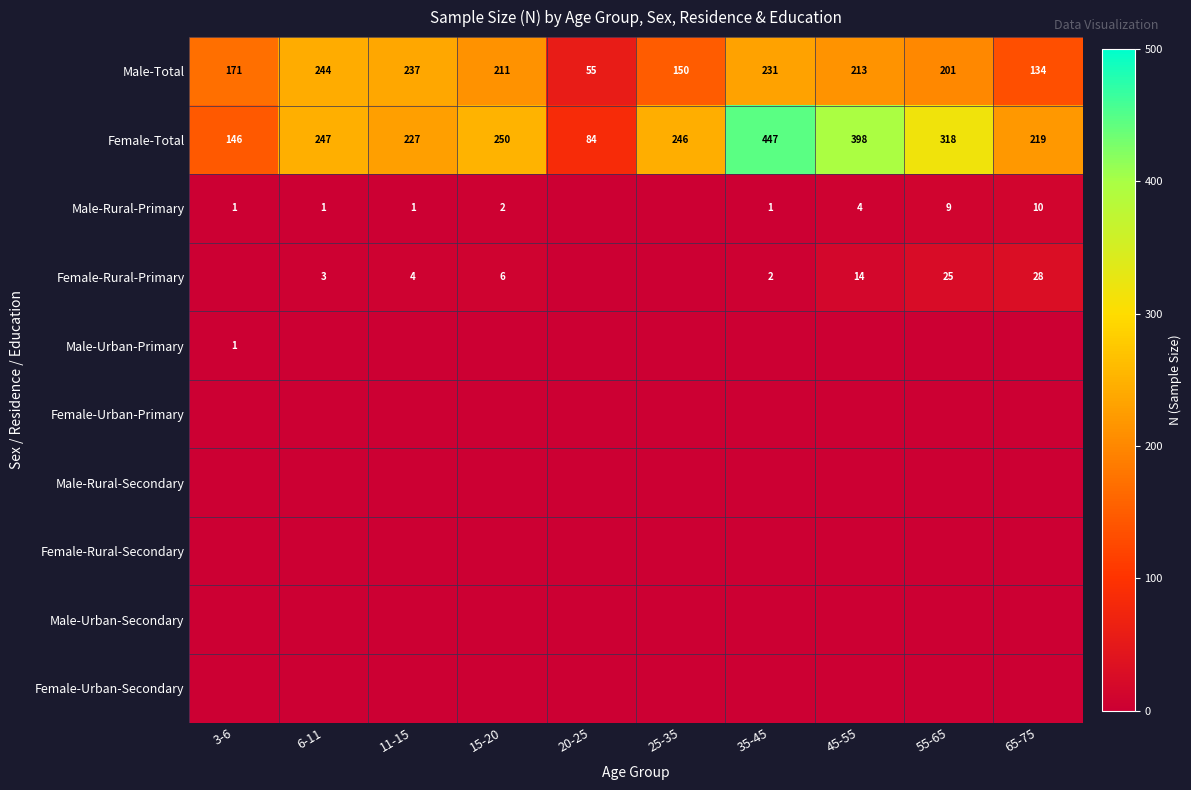

How many data points does each series have?

10